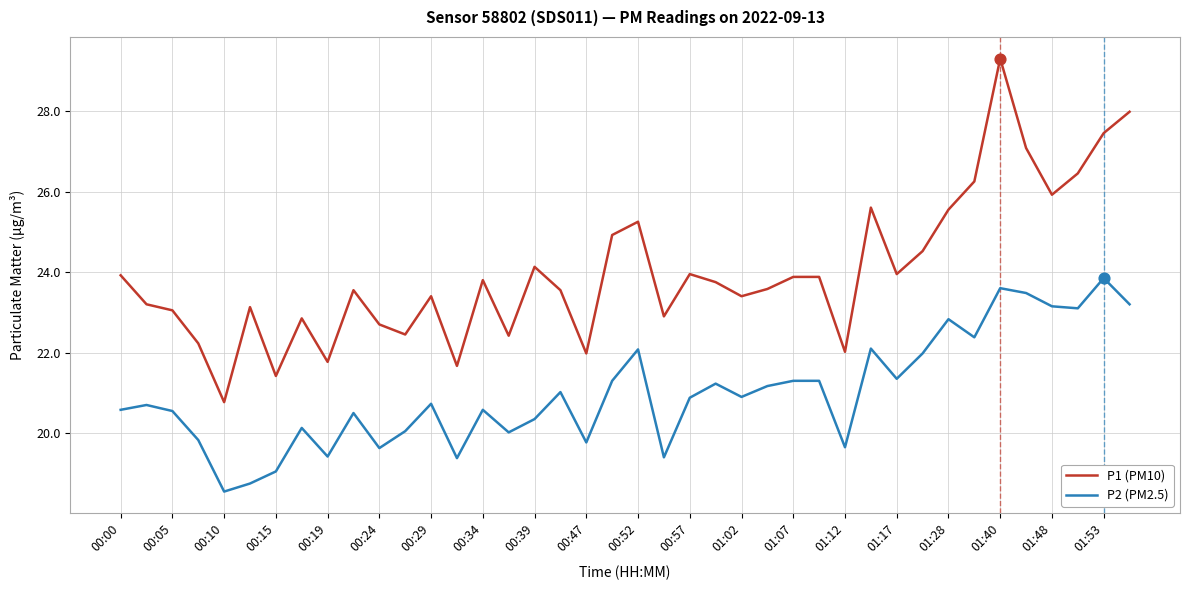

What are all the series names shown in the legend?

P1 (PM10), P2 (PM2.5)